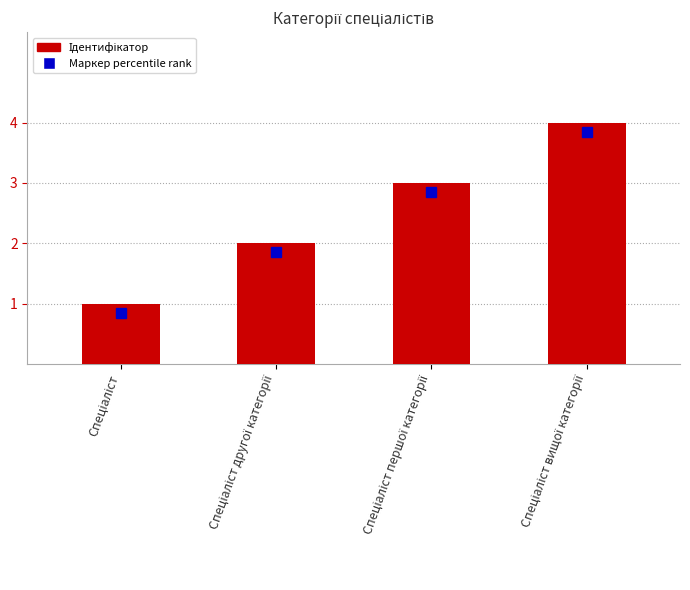

How many values are below 3?

2